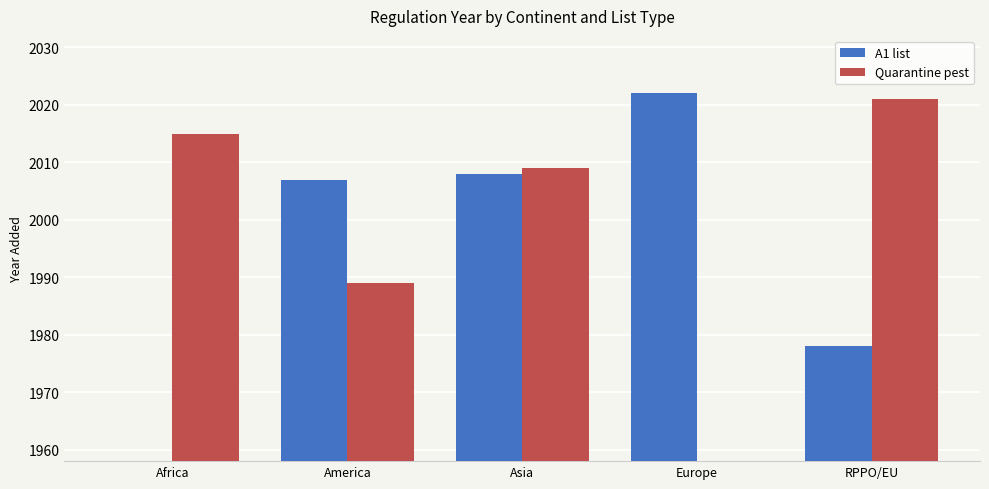

The value of A1 list at Africa is 1118. True or false?

False